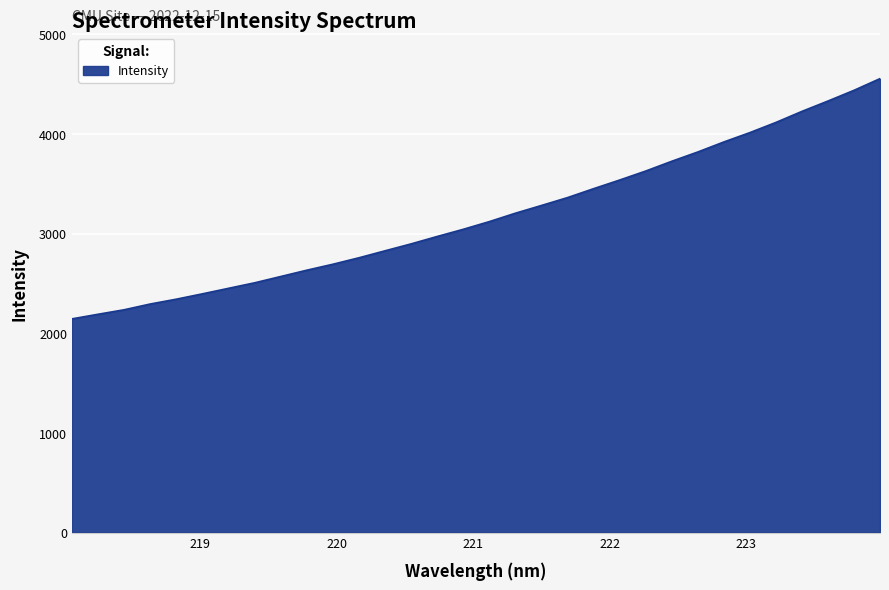

What is the maximum value shown in the chart?

4555.5